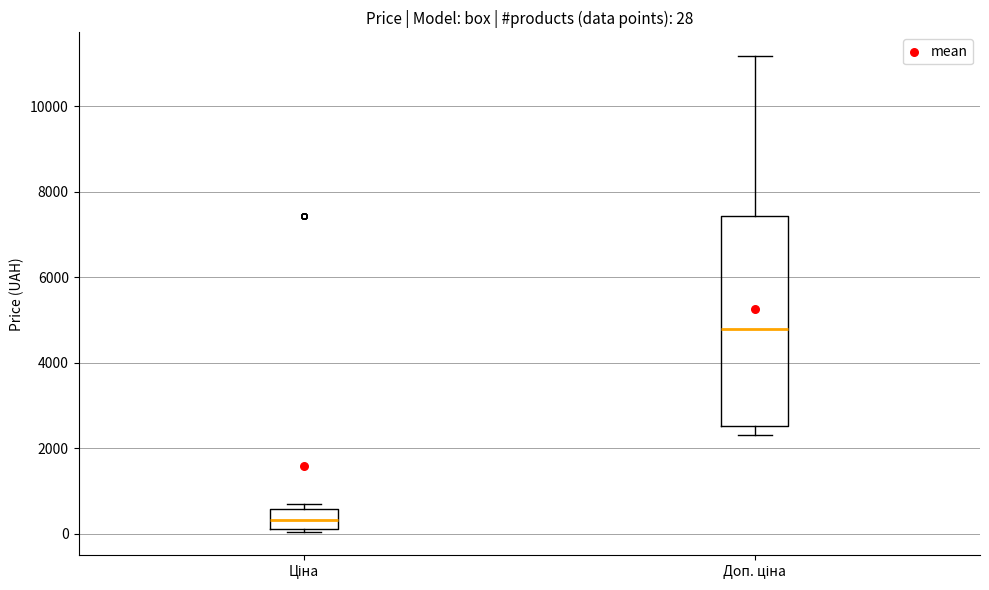

Which box is the tallest, from its lower edge to its upper edge?

Доп. ціна